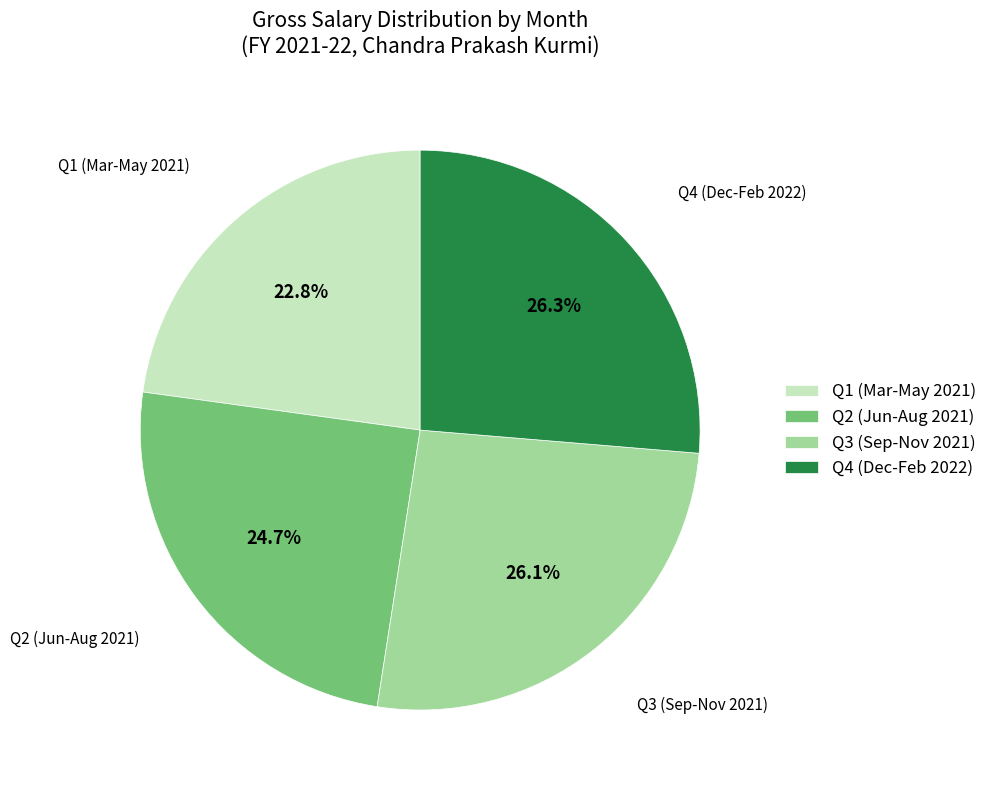

How many slices are in this pie chart?

4